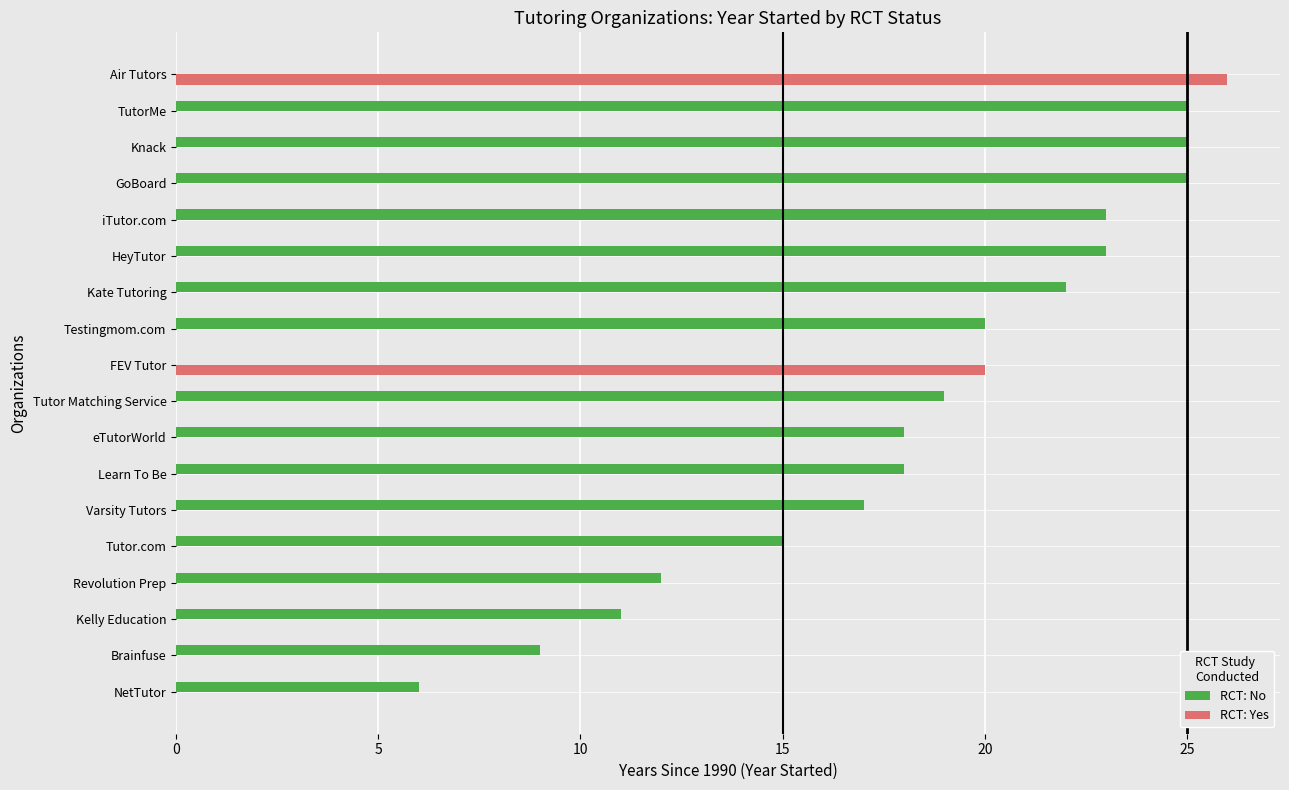

Is the value of RCT: Yes at FEV Tutor greater than the value of RCT: No at TutorMe?

No